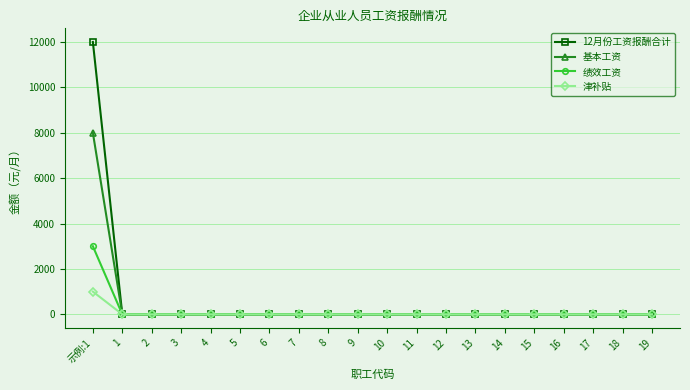

What are all the series names shown in the legend?

12月份工资报酬合计, 基本工资, 绩效工资, 津补贴